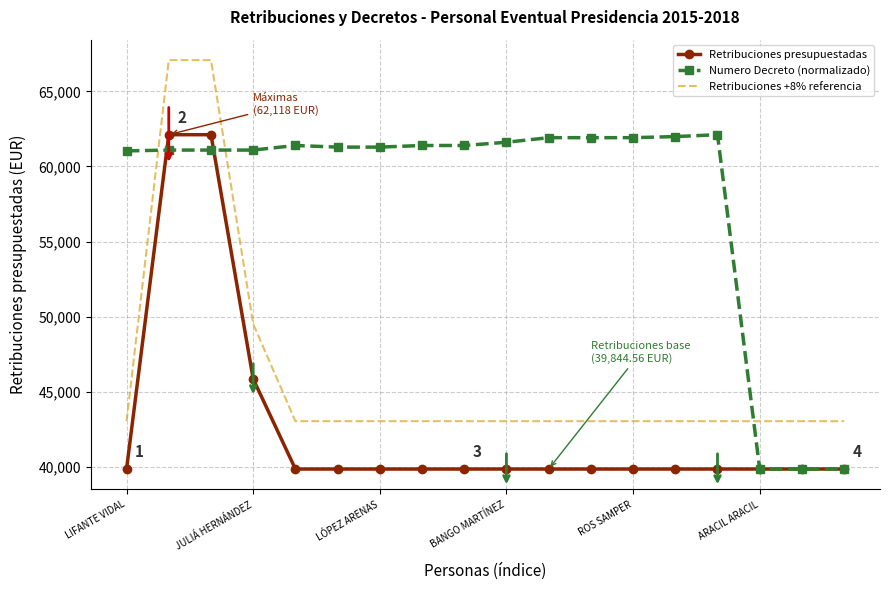

After their last crossing, which series has the higher values: Numero Decreto (normalizado) or Retribuciones +8% referencia?

Retribuciones +8% referencia